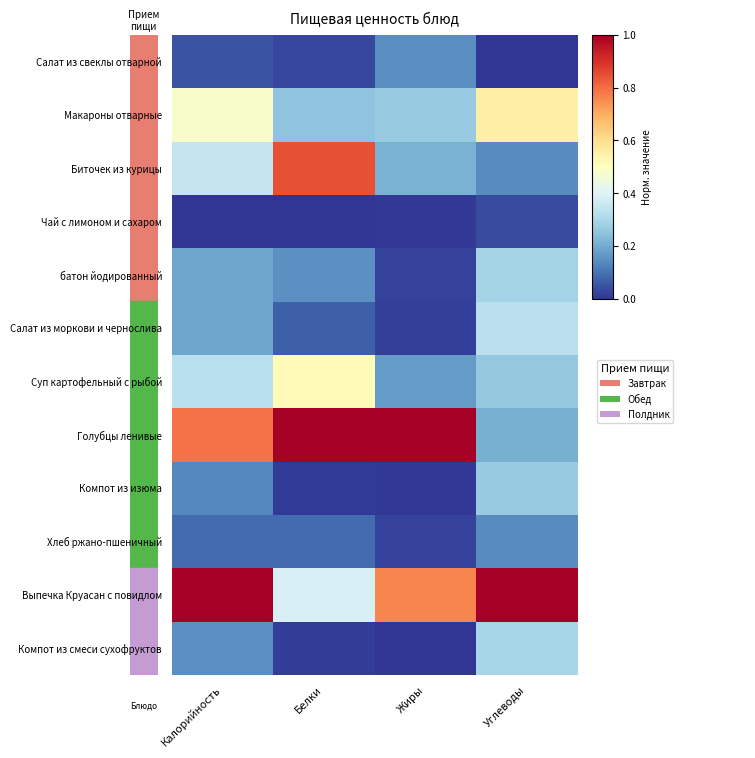

Reading left to right, extract all data points from this chart.

Салат из свеклы отварной: Калорийность=0.1	Белки=0.0	Жиры=0.1	Углеводы=0.0
Макароны отварные: Калорийность=0.5	Белки=0.3	Жиры=0.3	Углеводы=0.5
Биточек из курицы: Калорийность=0.3	Белки=0.8	Жиры=0.2	Углеводы=0.1
Чай с лимоном и сахаром: Калорийность=0.0	Белки=0.0	Жиры=0.0	Углеводы=0.0
батон йодированный: Калорийность=0.2	Белки=0.1	Жиры=0.0	Углеводы=0.3
Салат из моркови и чернослива: Калорийность=0.2	Белки=0.1	Жиры=0.0	Углеводы=0.3
Суп картофельный с рыбой: Калорийность=0.3	Белки=0.5	Жиры=0.2	Углеводы=0.3
Голубцы ленивые: Калорийность=0.8	Белки=1.0	Жиры=1.0	Углеводы=0.2
Компот из изюма: Калорийность=0.1	Белки=0.0	Жиры=0.0	Углеводы=0.3
Хлеб ржано-пшеничный: Калорийность=0.1	Белки=0.1	Жиры=0.0	Углеводы=0.1
Выпечка Круасан с повидлом: Калорийность=1.0	Белки=0.4	Жиры=0.8	Углеводы=1.0
Компот из смеси сухофруктов: Калорийность=0.1	Белки=0.0	Жиры=0.0	Углеводы=0.3